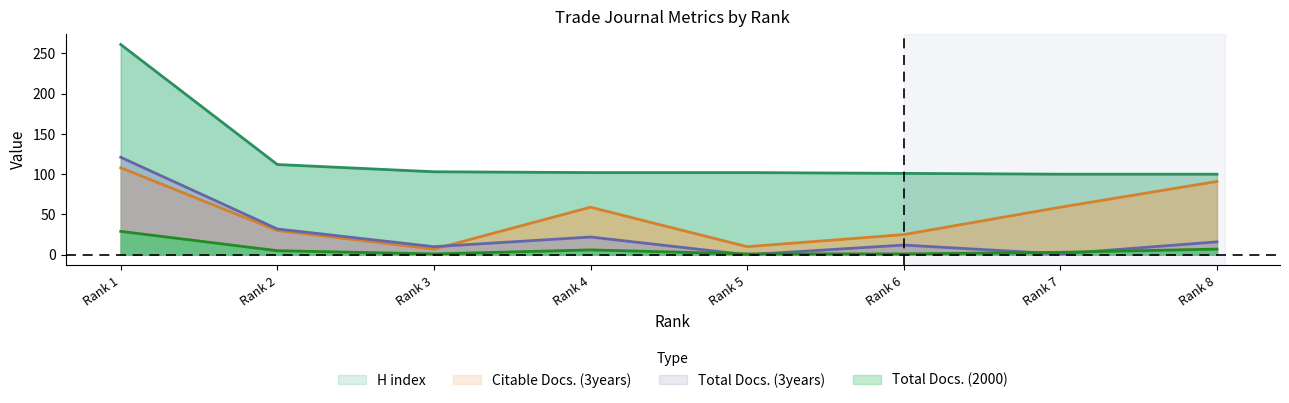

True or false: H index has a value of 103 at Rank 3.

True